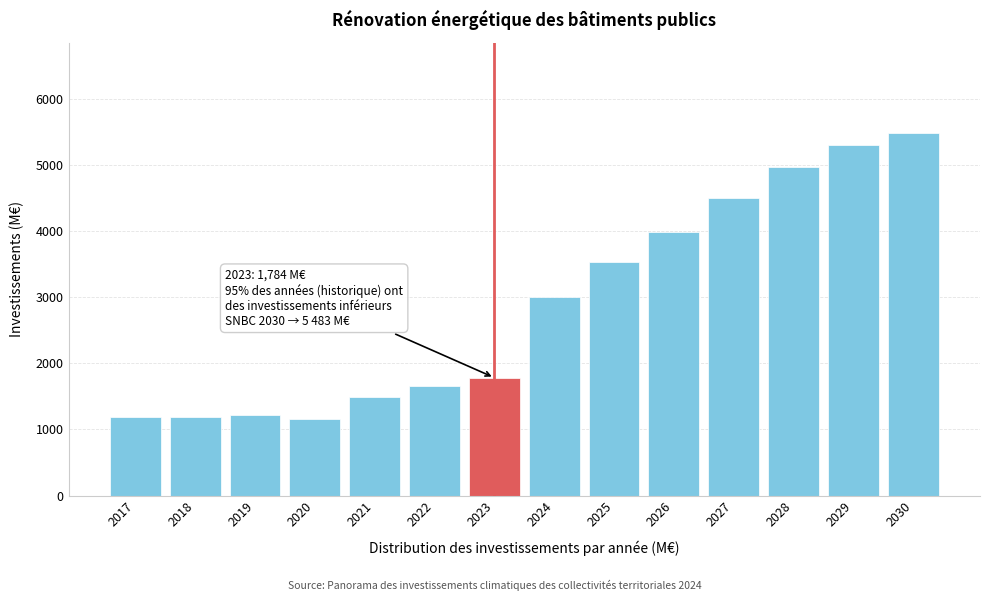

Is it true that the value at 2026 is 3986.7?

True